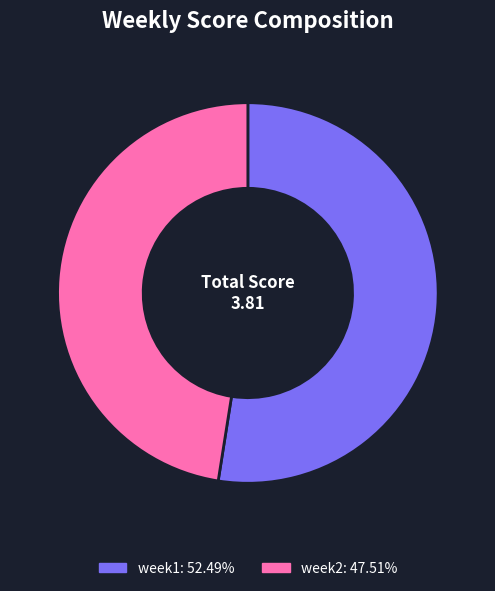

Is week2 the majority of the pie?

No